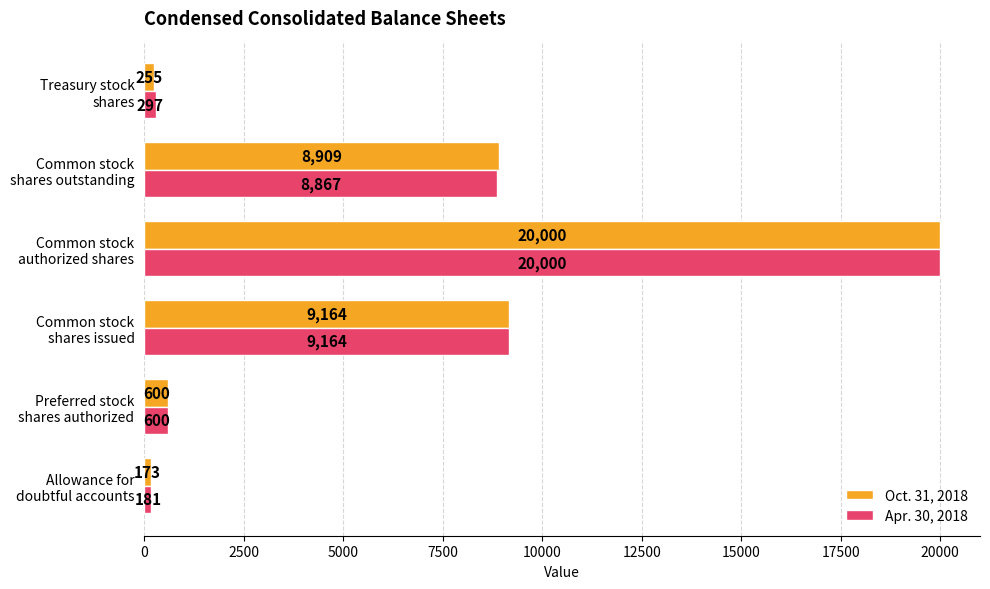

Rank the series by their average value, from lowest to highest.

Oct. 31, 2018, Apr. 30, 2018